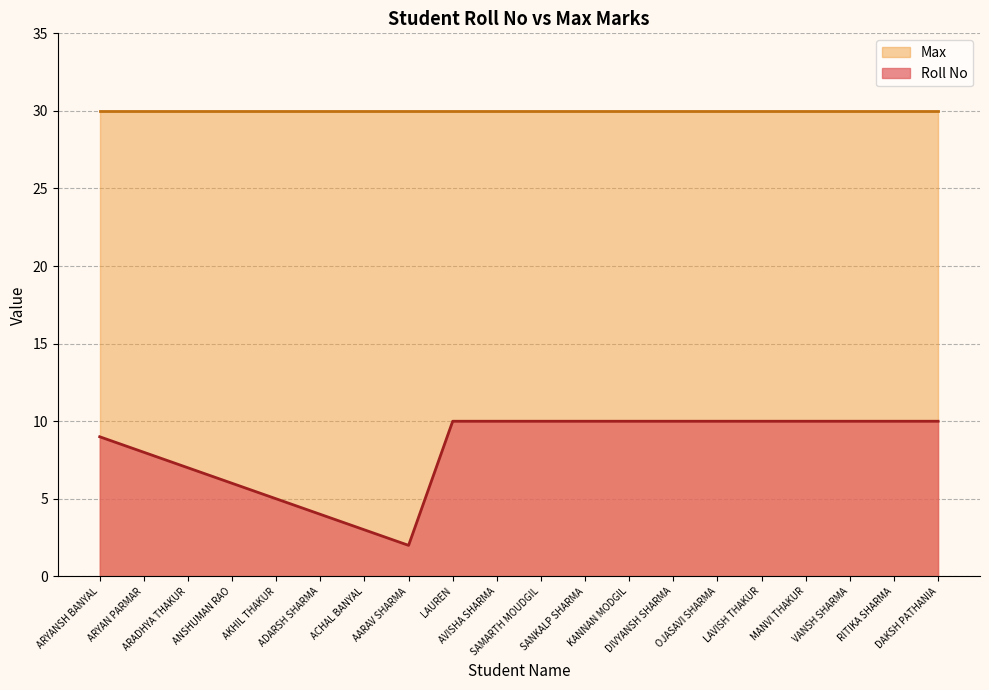

True or false: the data shows 6 at KANNAN MODGIL.

False